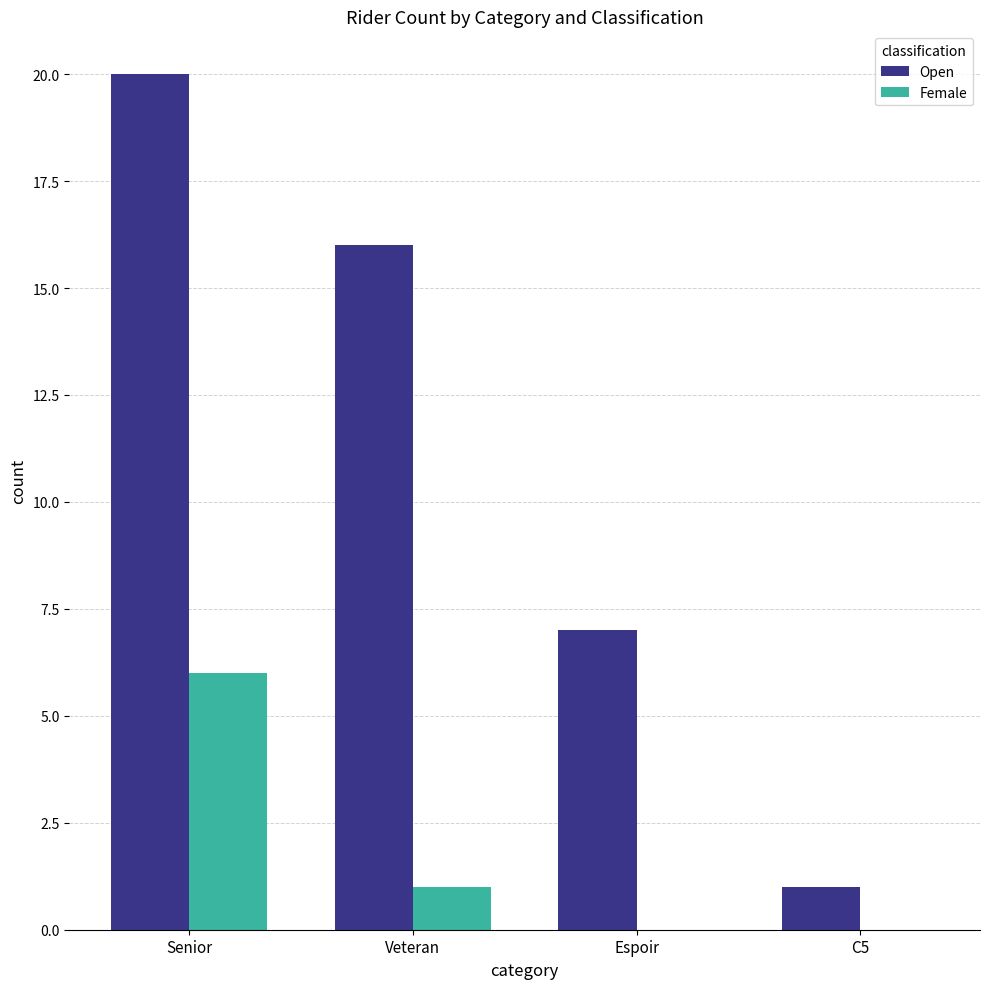

How many groups of bars are there?

4